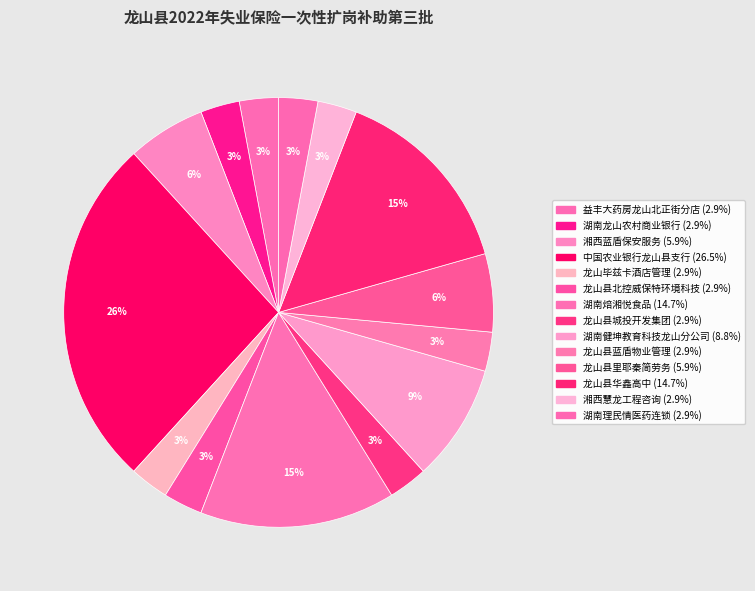

What is the smallest slice in the pie chart?

益丰大药房连锁股份有限公司龙山北正街分店